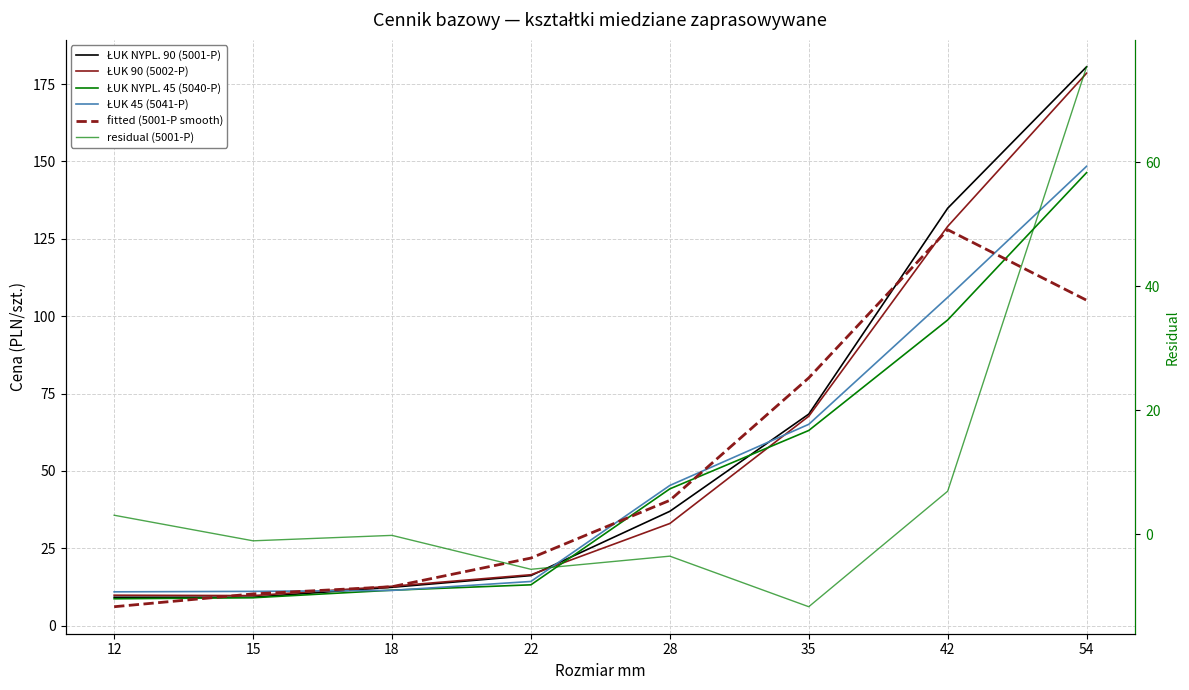

True or false: ŁUK NYPL. 45 (5040-P) and residual (5001-P) cross at least once.

False